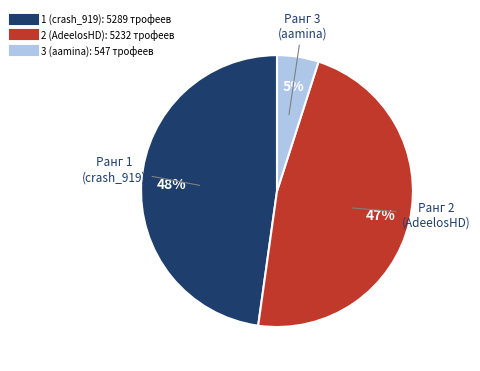

Is 3 (aamina) the majority of the pie?

No